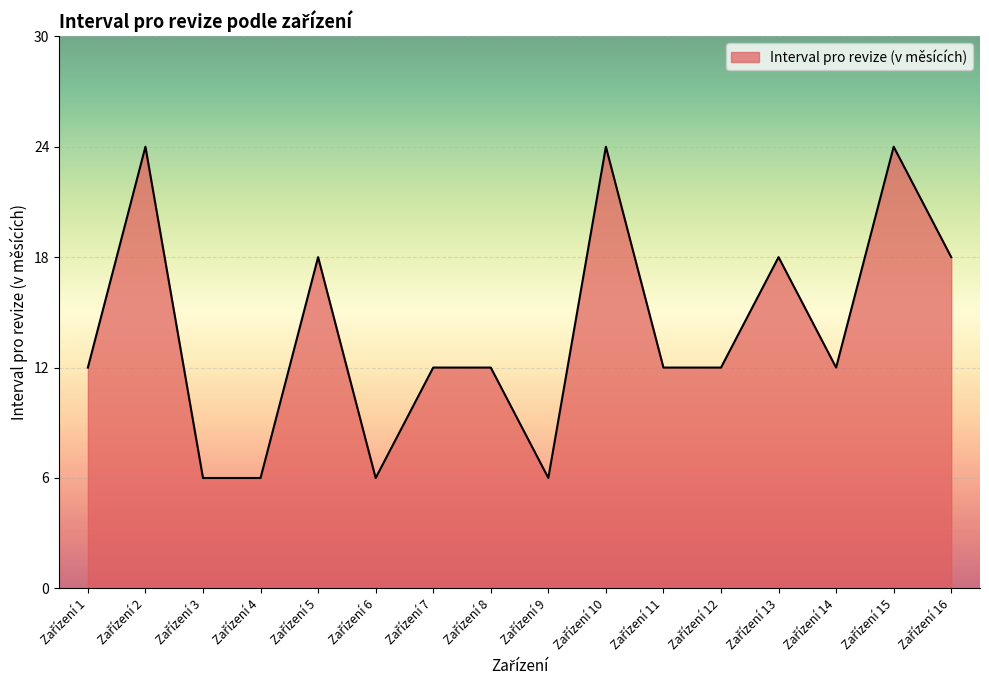

Reading left to right, extract all data points from this chart.

12	24	6	6	18	6	12	12	6	24	12	12	18	12	24	18